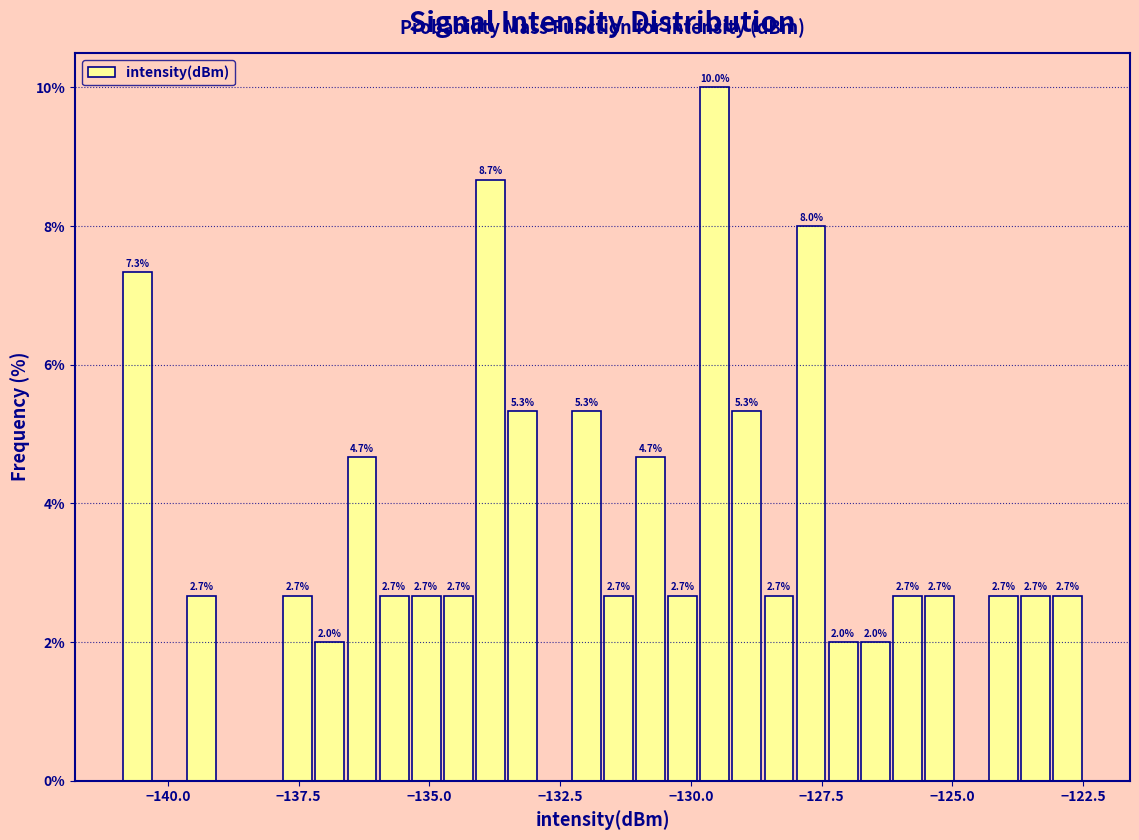

Around what value on the x-axis is the tallest bar? Give the approximate position of its centre, as read against the axis.

-129.5